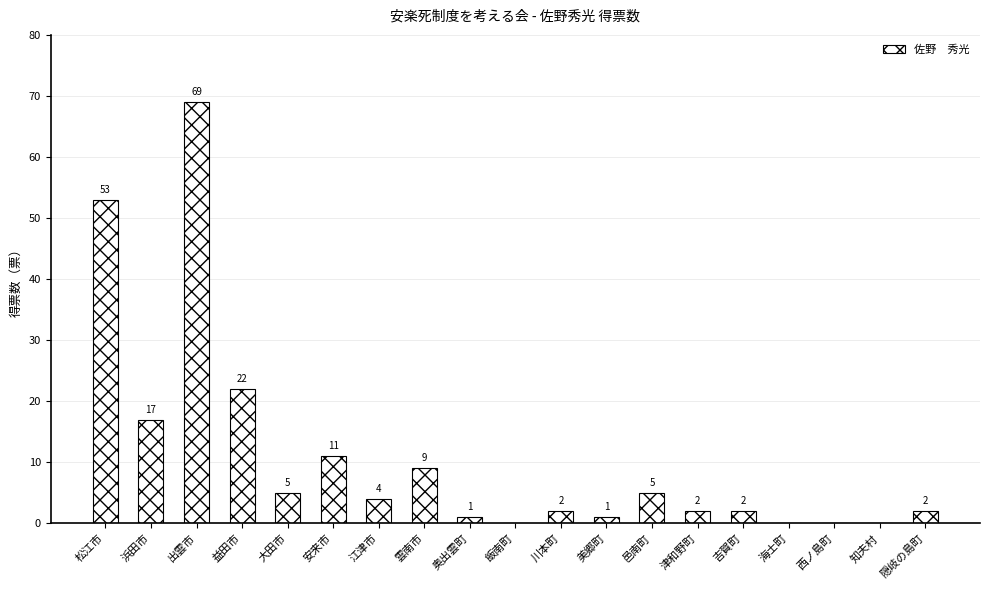

Is it true that the value at 浜田市 is 17?

True